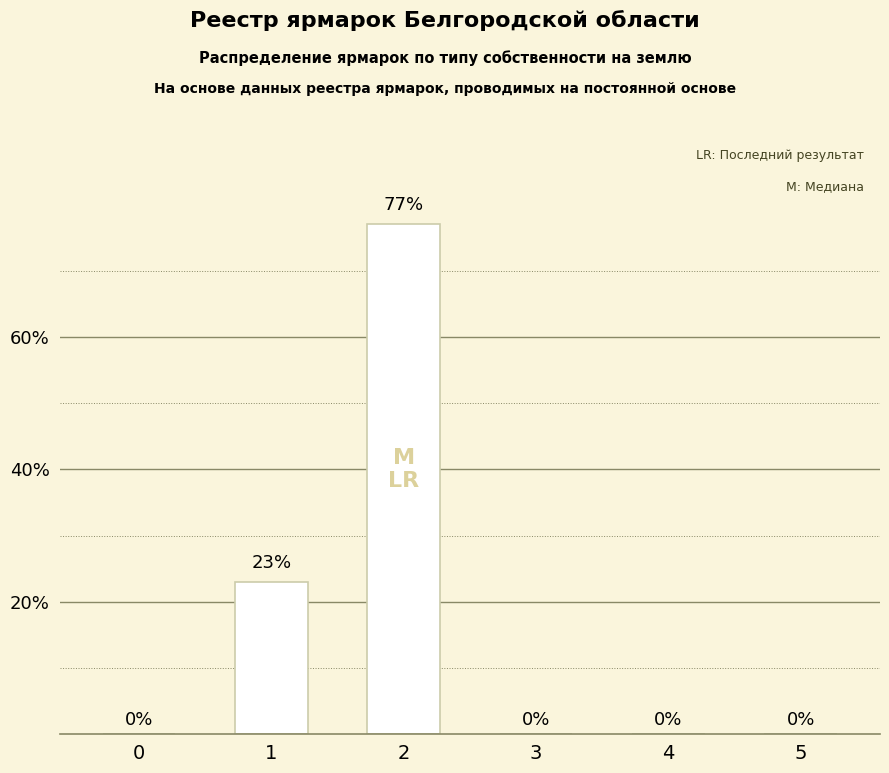

What is the sum of all values?

100